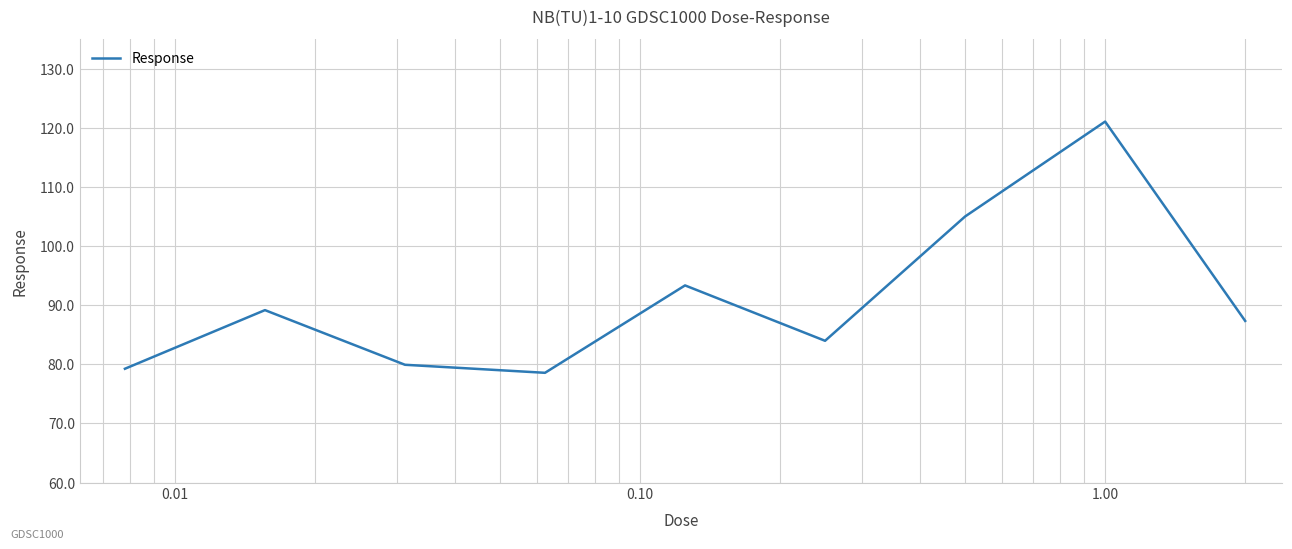

What is the smallest value displayed?

78.6